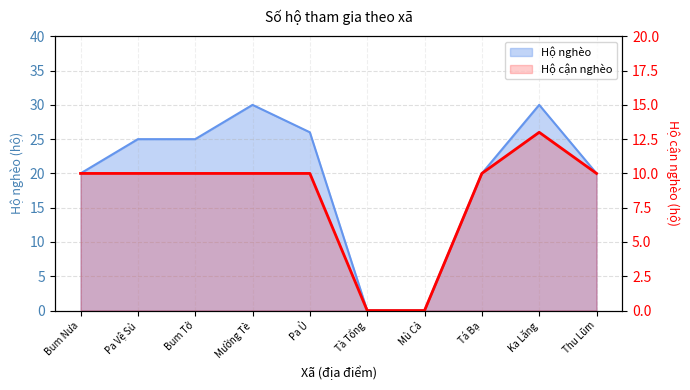

The Hộ nghèo series shows 20 at Thu Lũm. True or false?

True